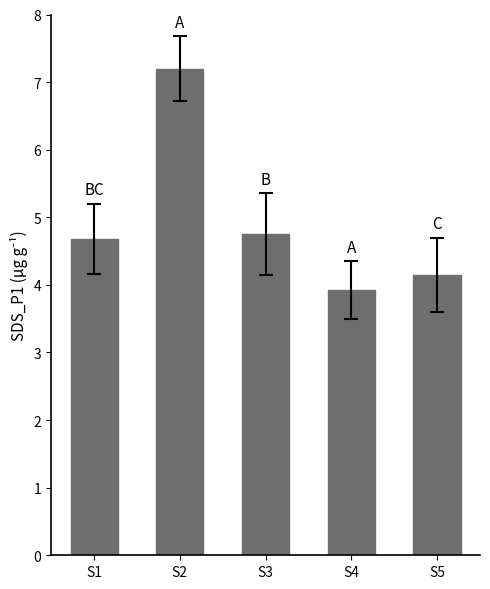

List the labels in order of value, largest first.

S2, S3, S1, S5, S4